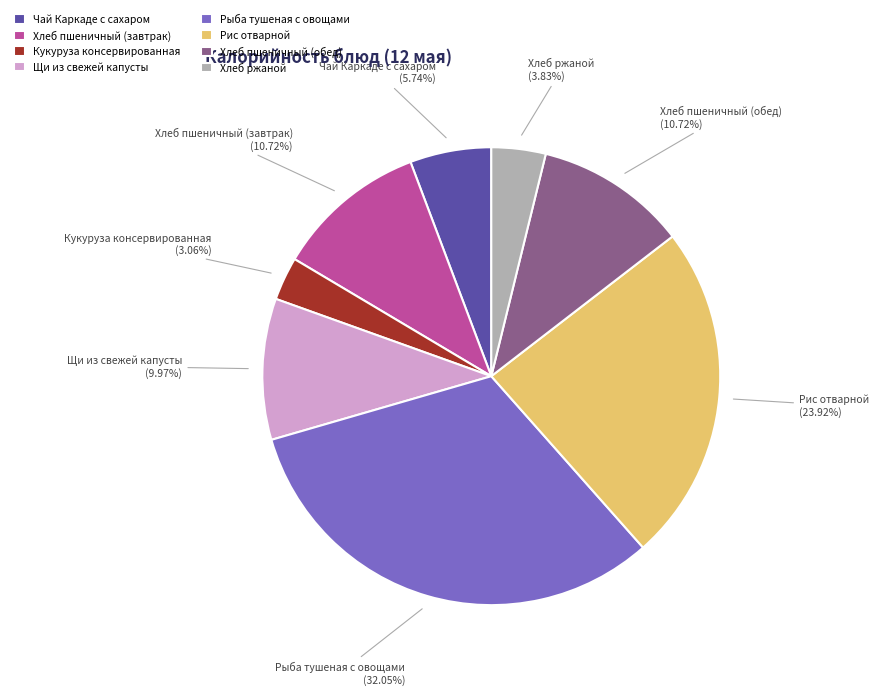

Between Рыба тушеная с овощами and Хлеб пшеничный (завтрак), which is larger?

Рыба тушеная с овощами